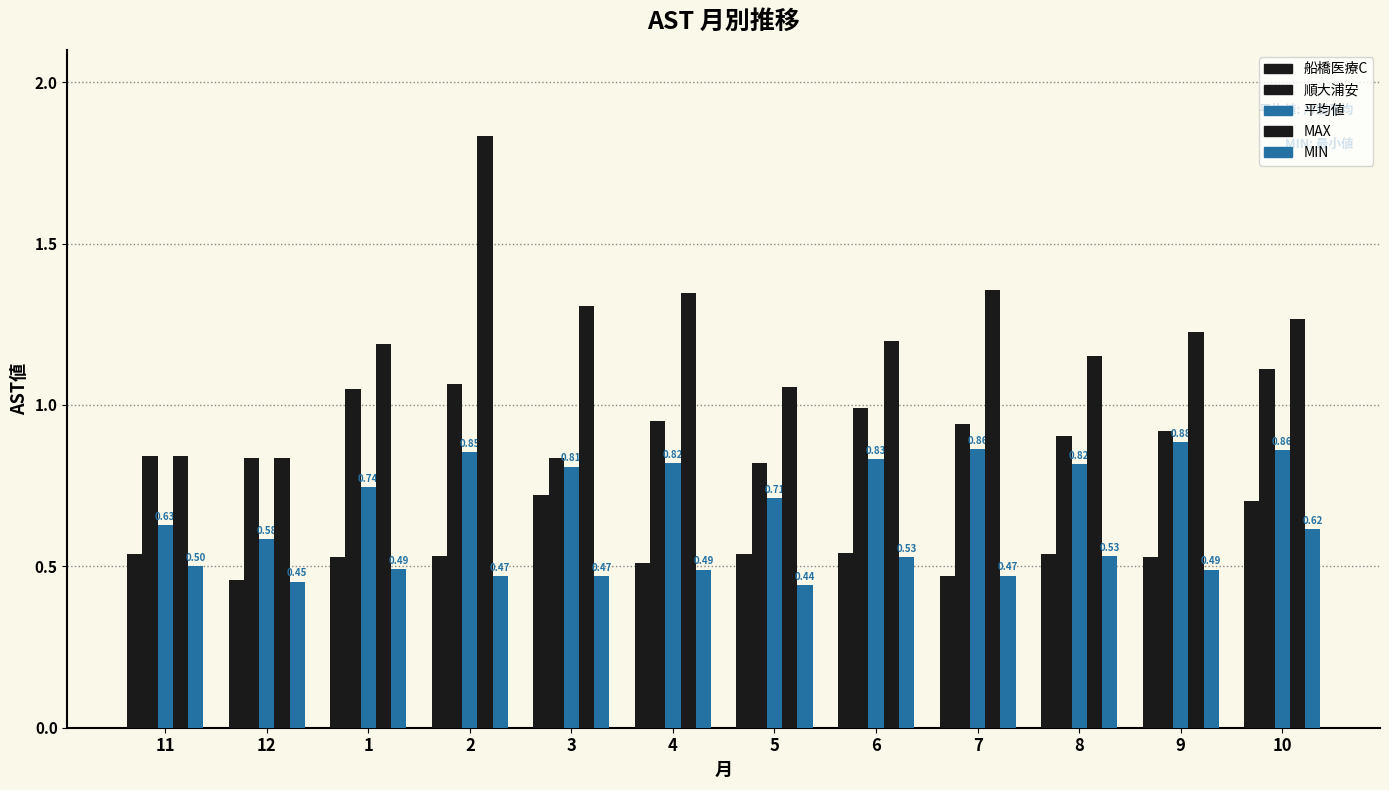

Is the value of MIN at 8 greater than the value of 船橋医療C at 10?

No